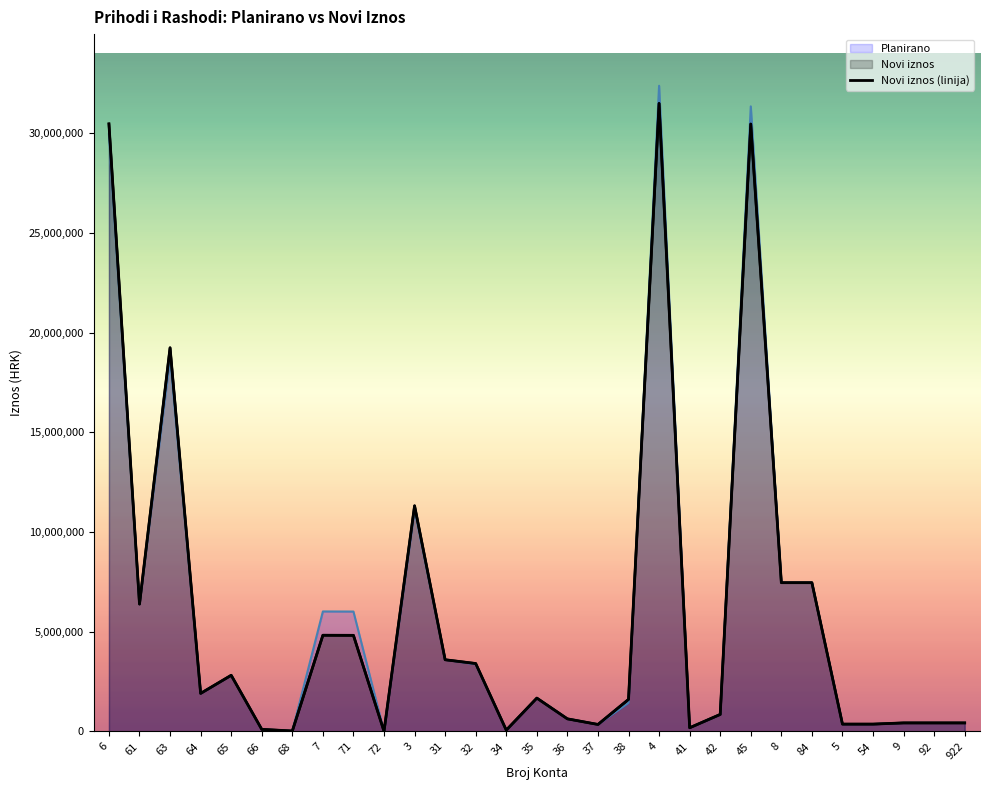

Does the chart have visible grid lines?

No